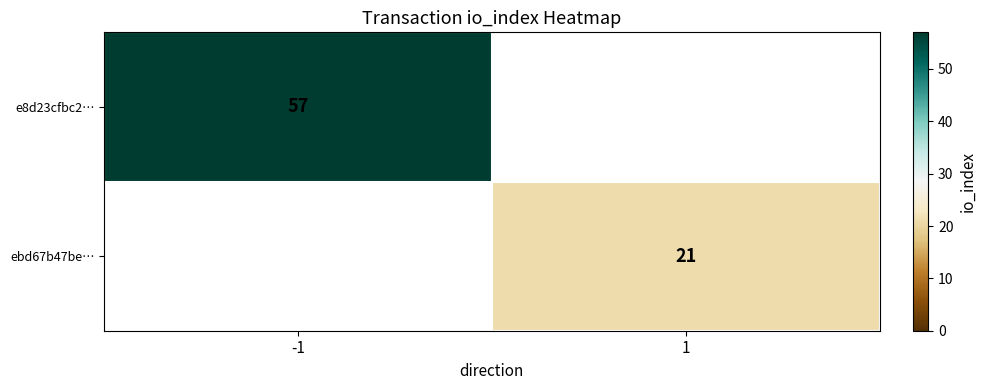

Is the value of e8d23cfbc2… at -1 greater than the value of ebd67b47be… at 1?

Yes